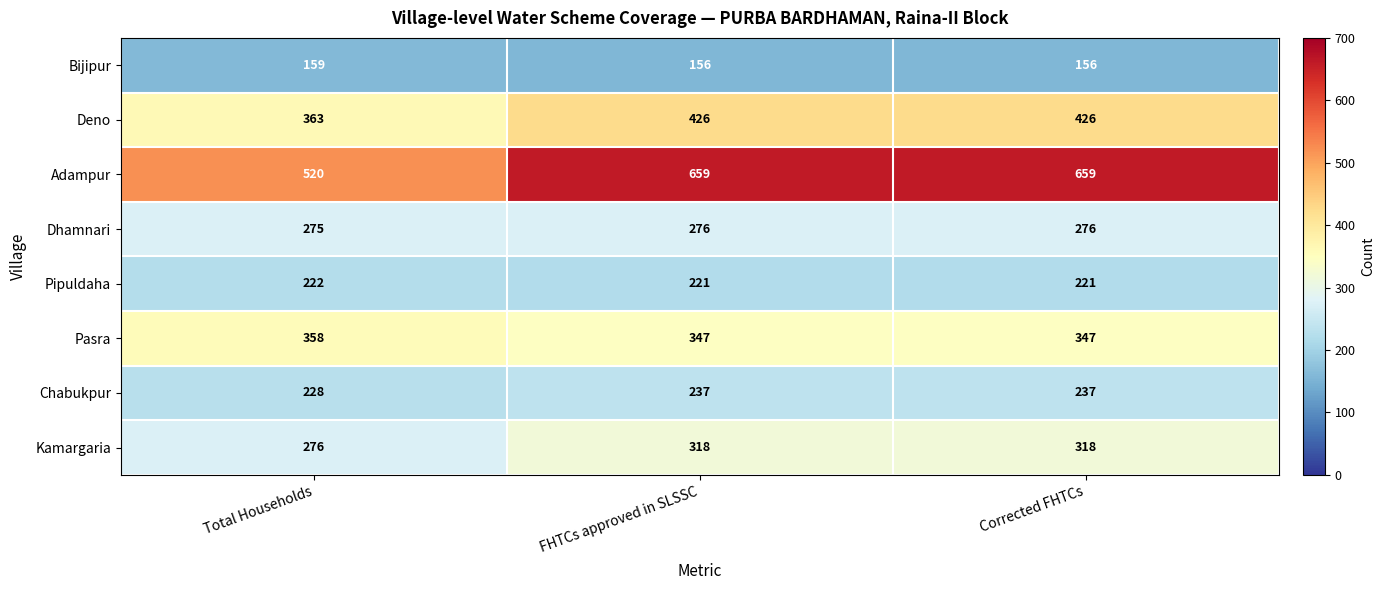

Count the Bijipur values in the range 156 to 159.

3